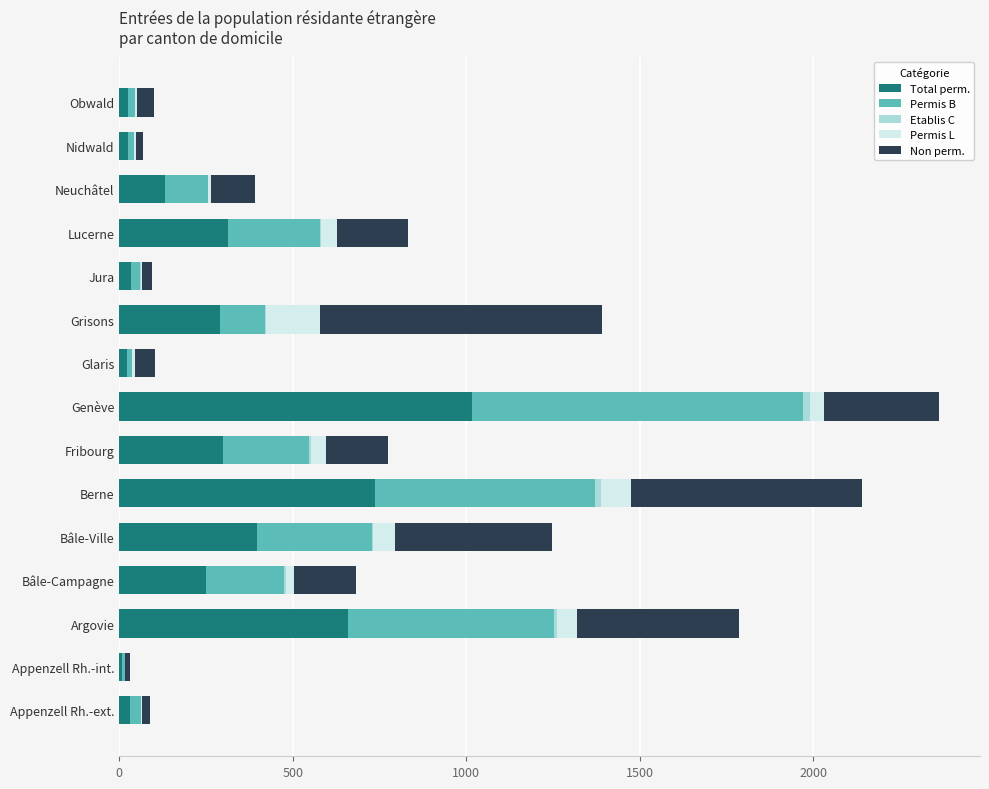

What is the average value of the Total perm. series?

282